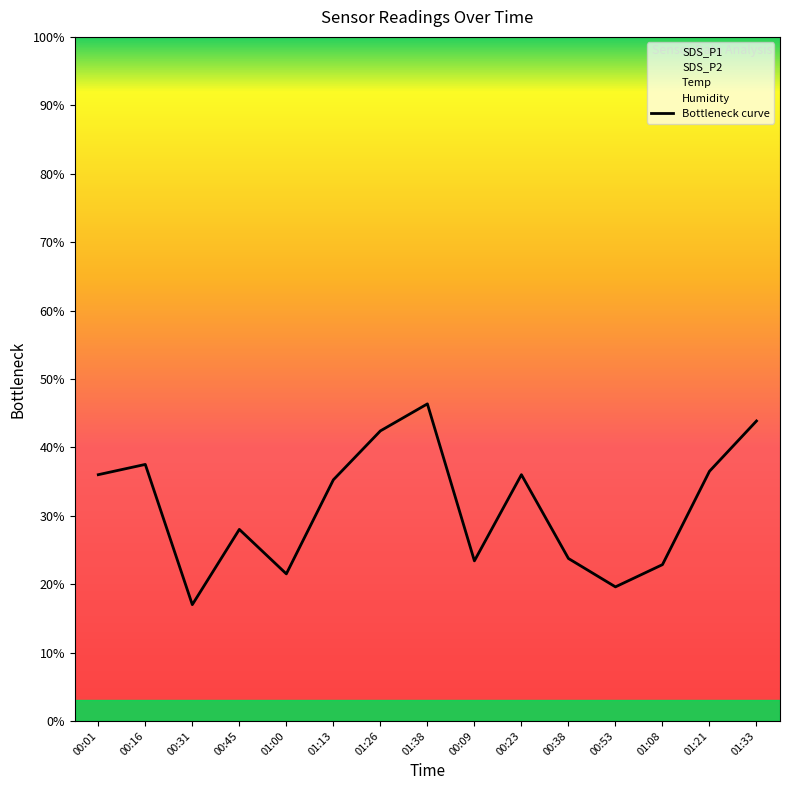

What is the change in value from 00:53 to 01:21?

+16.9